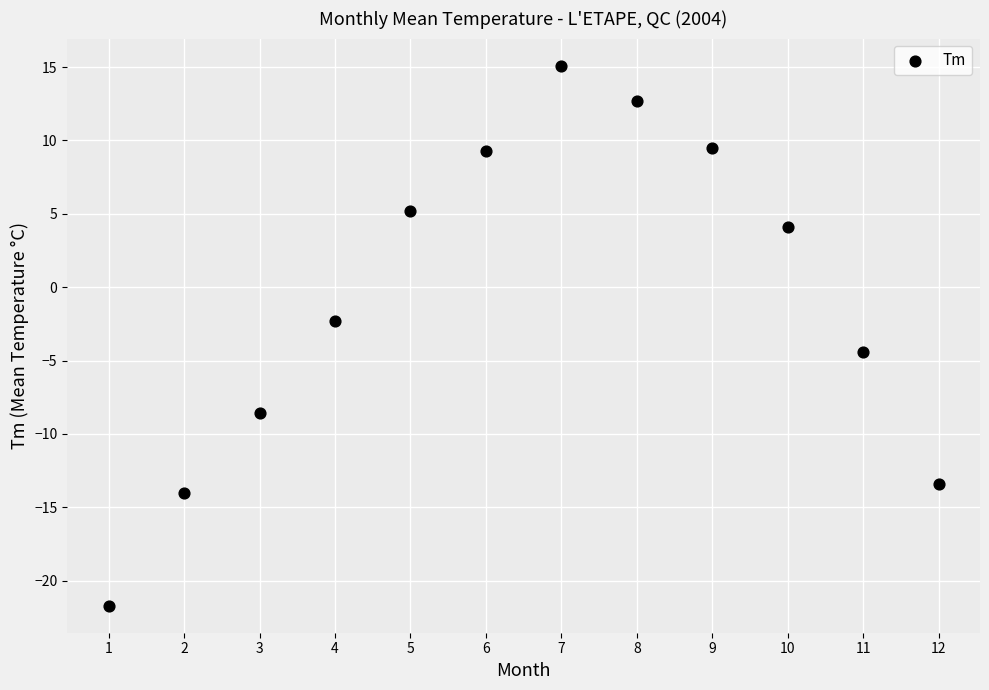

What is the average Y value?

-0.7